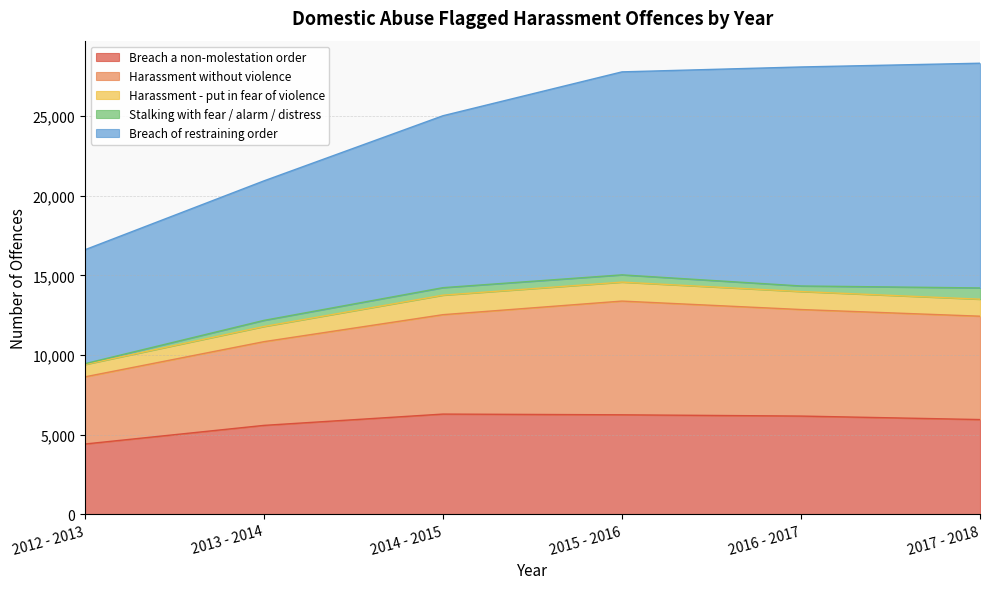

Read the Stalking with fear / alarm / distress value at 2013 - 2014, to the nearest 50.

400